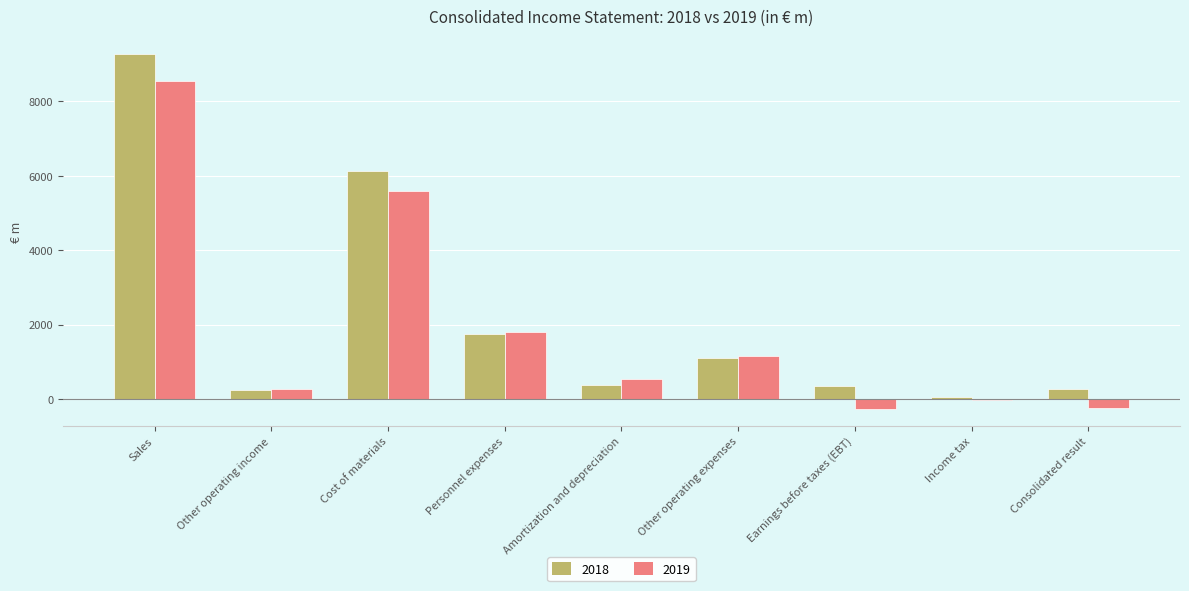

What is the average value of the 2019 series?

1938.2